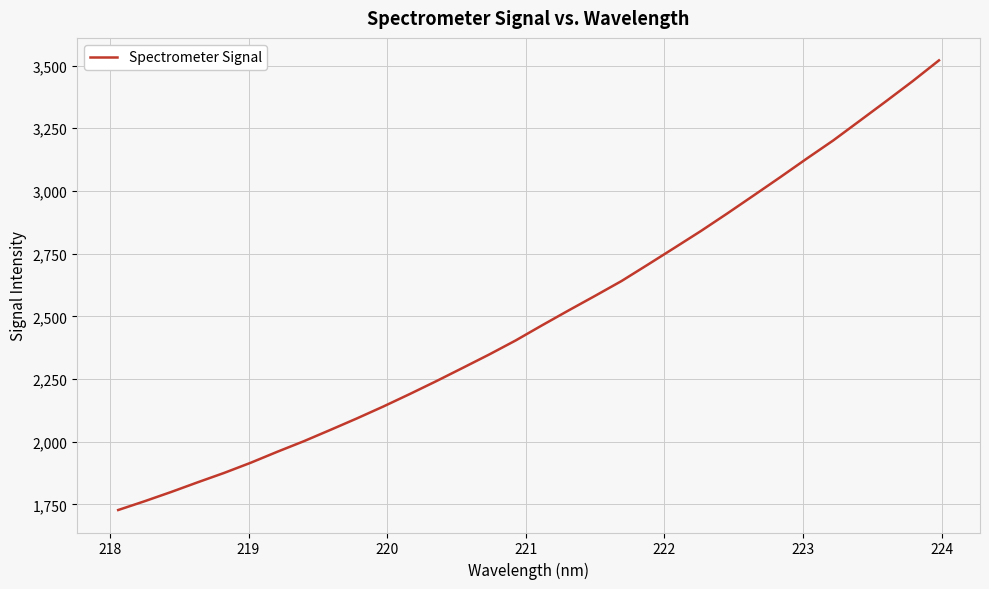

What is the difference between the maximum and minimum values?

1792.9